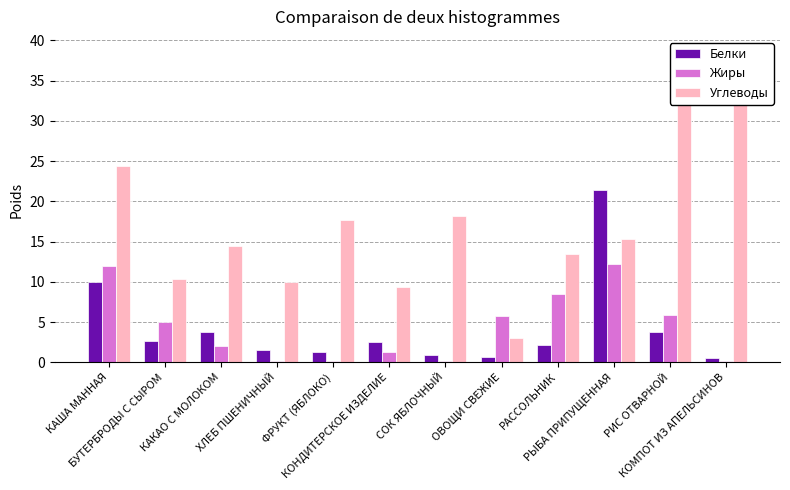

How many bars are there in each group?

3